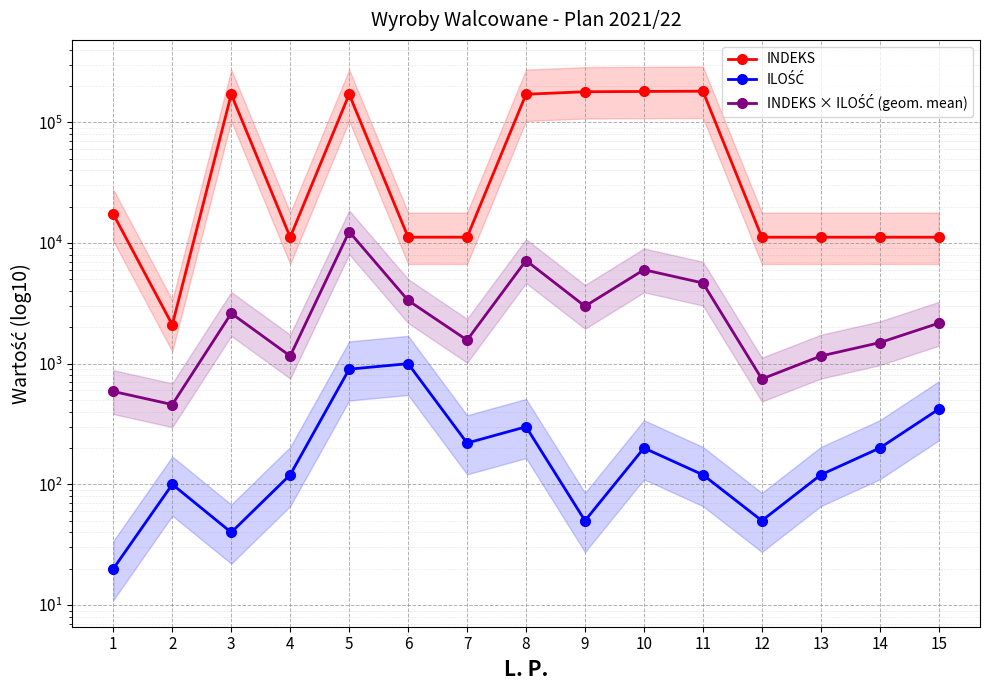

What is the sum of all INDEKS values?

1149656.0